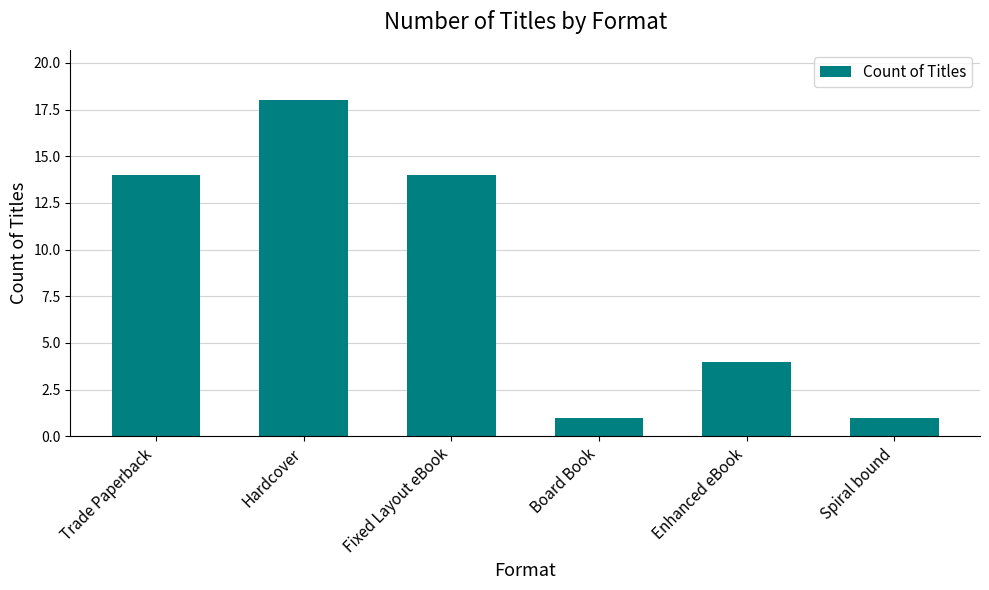

What is the greatest value displayed?

18